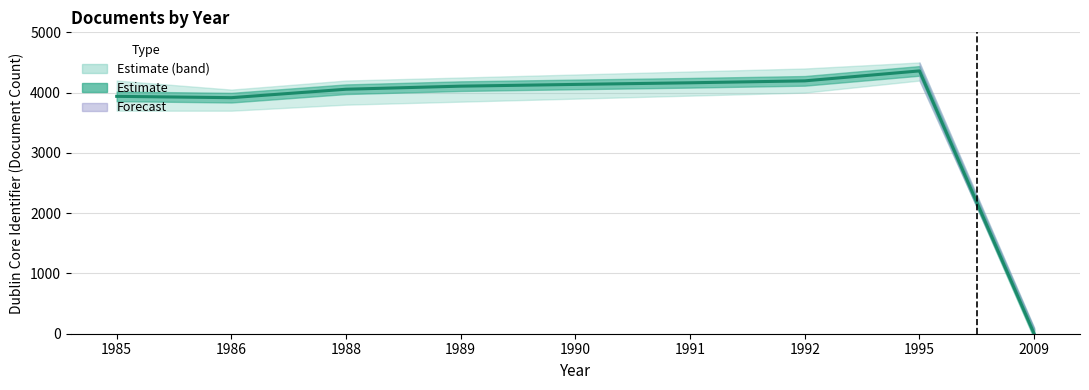

Where does the data first go above 4107?

1990